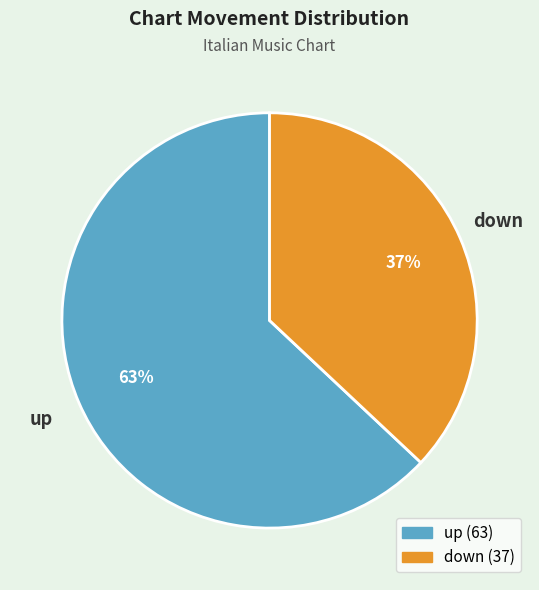

Which slice is the largest?

up